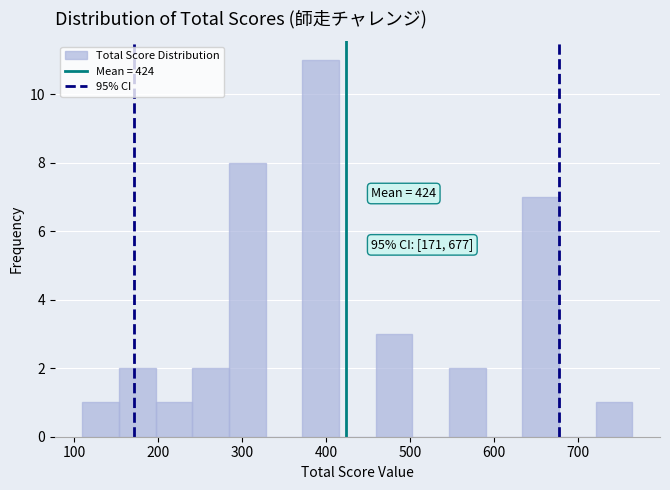

Which range on the x-axis has the tallest bar?

370 to 420